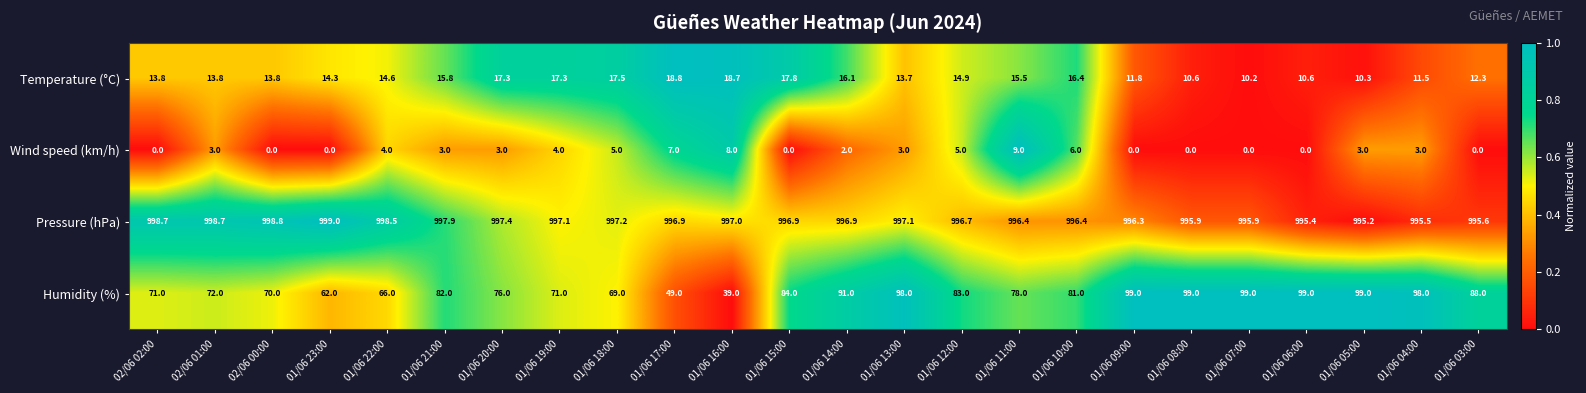

Which series has the widest spread of values?

Humidity (%)